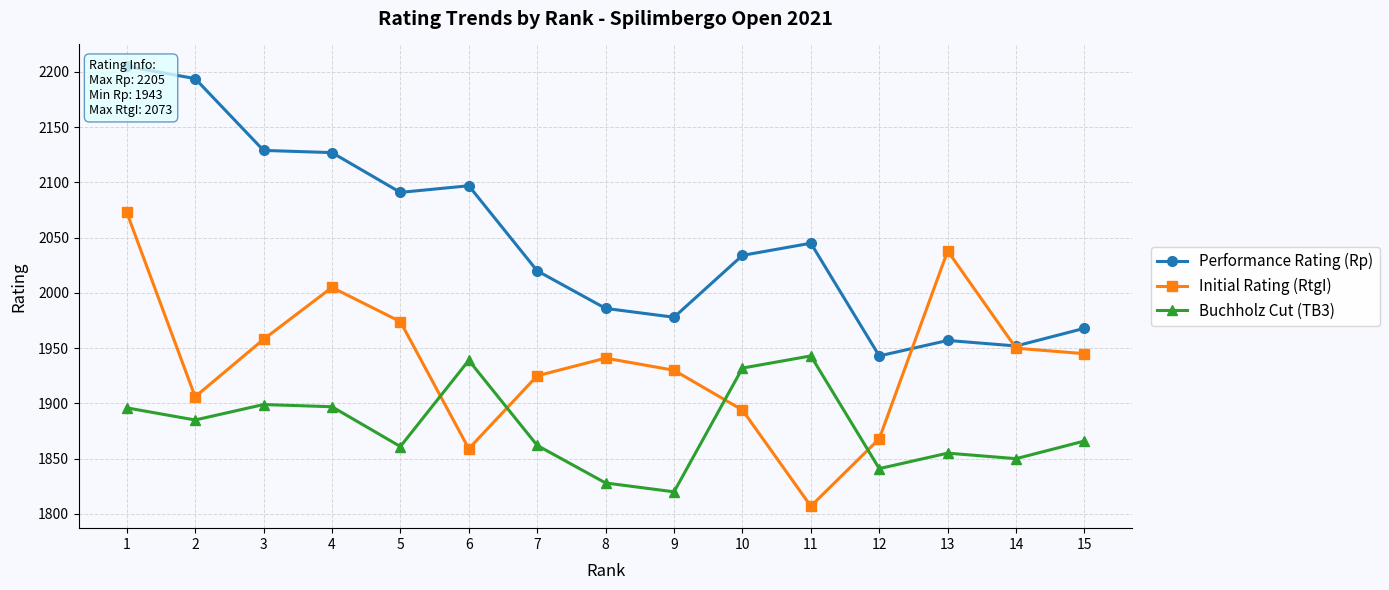

In Performance Rating (Rp), how many points are higher than both neighbors (excluding endpoints)?

3